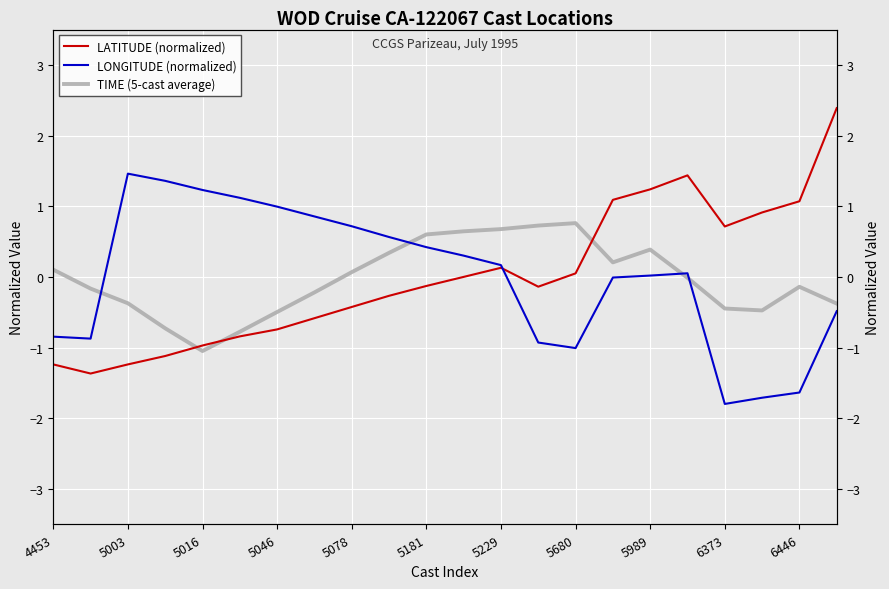

What is the spread (max minus min) of values at 5989?

1.2